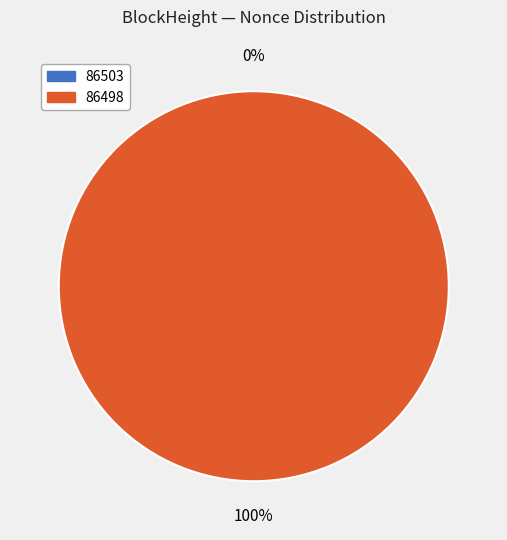

Is it true that 86503 is 13% of the pie?

False